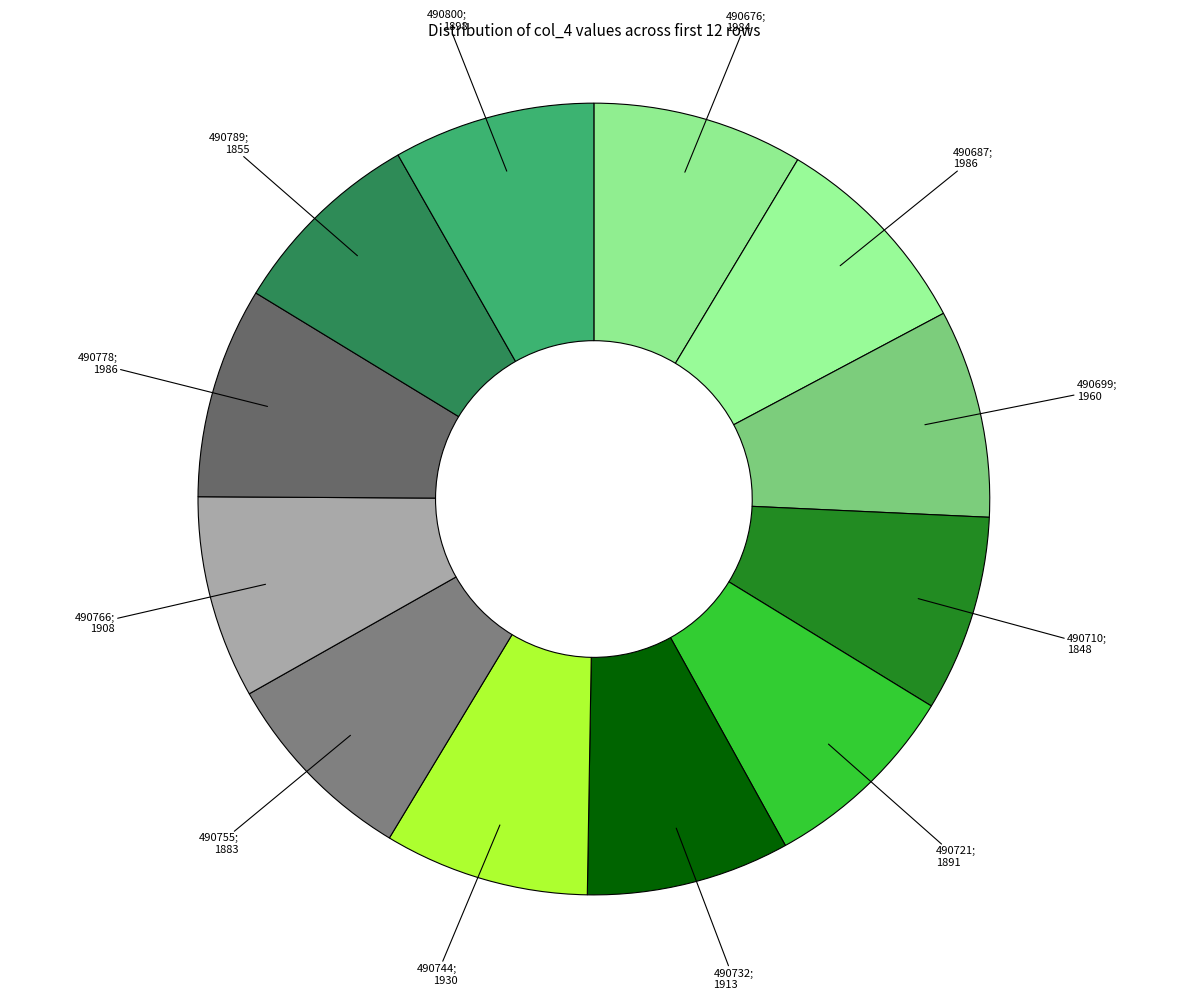

How many slices are in this pie chart?

12